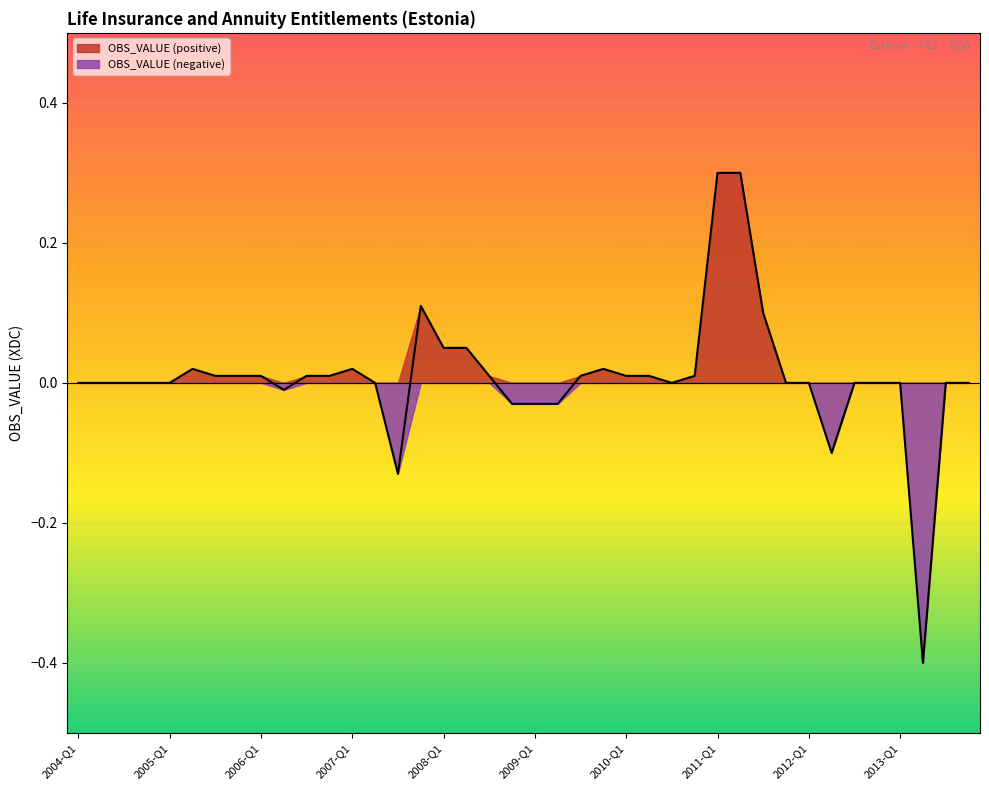

What is the lowest value of the OBS_VALUE (negative) series?

-0.4